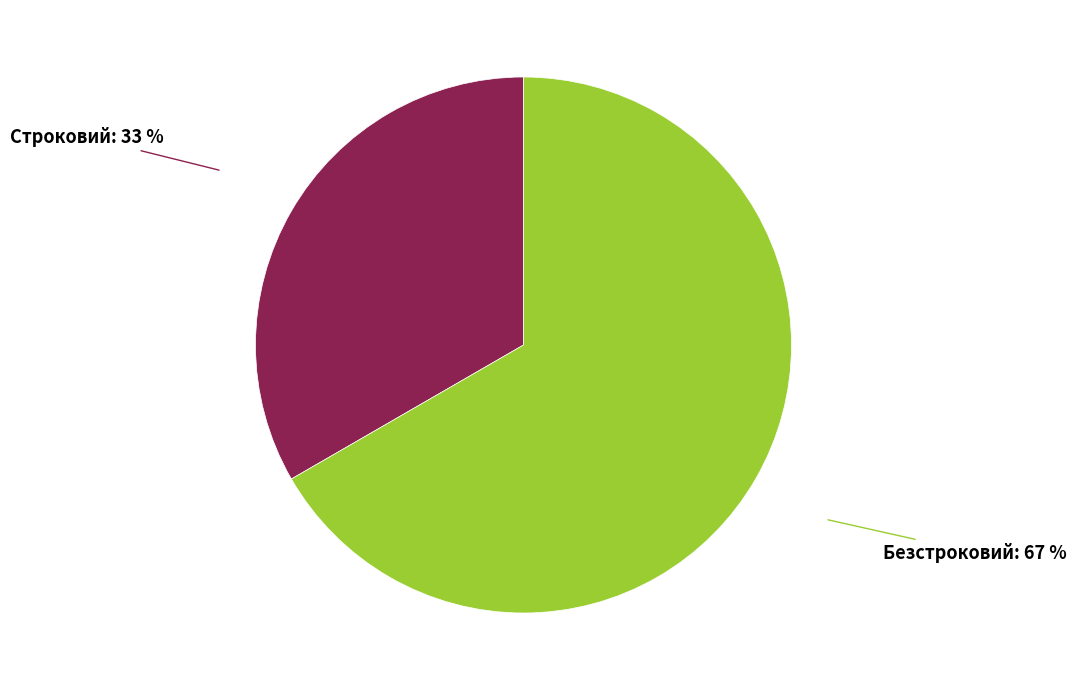

How many segments does this pie chart have?

2